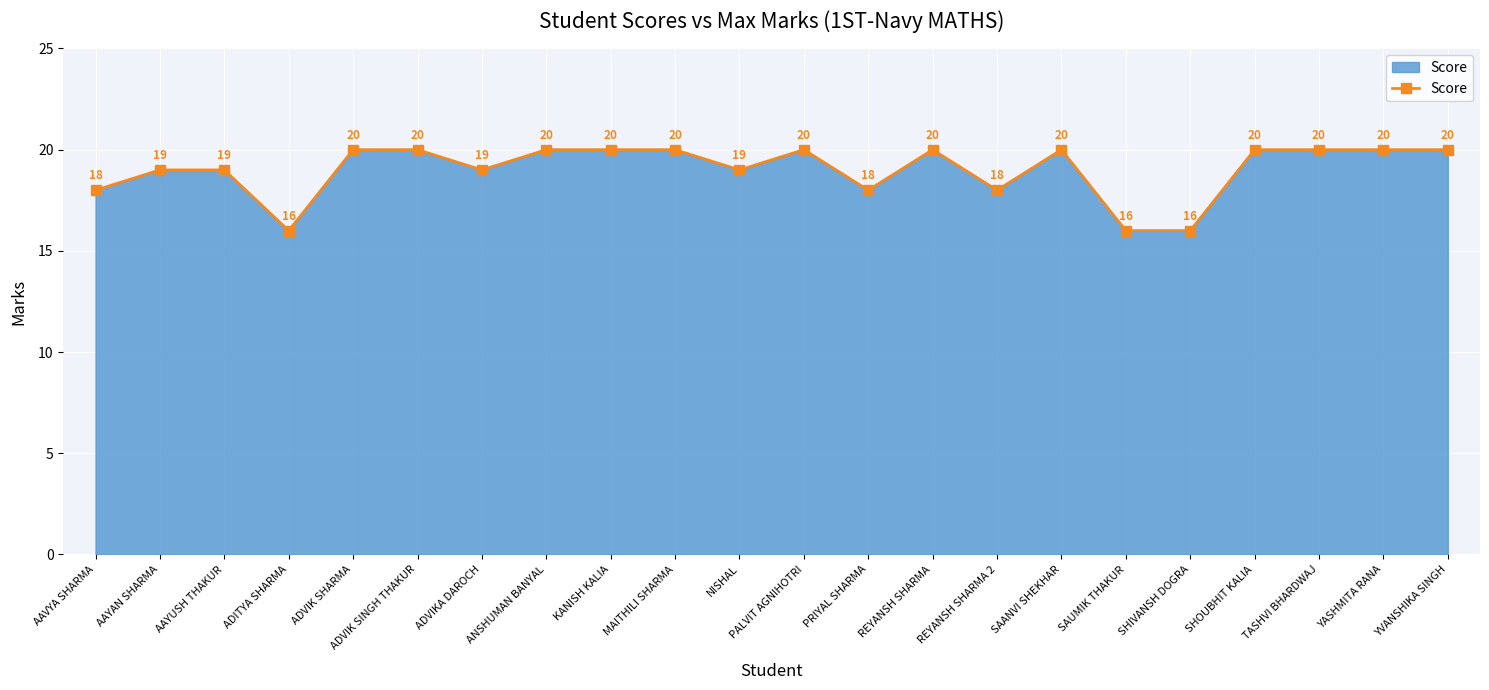

At which category does the data reach its first local valley?

ADITYA SHARMA